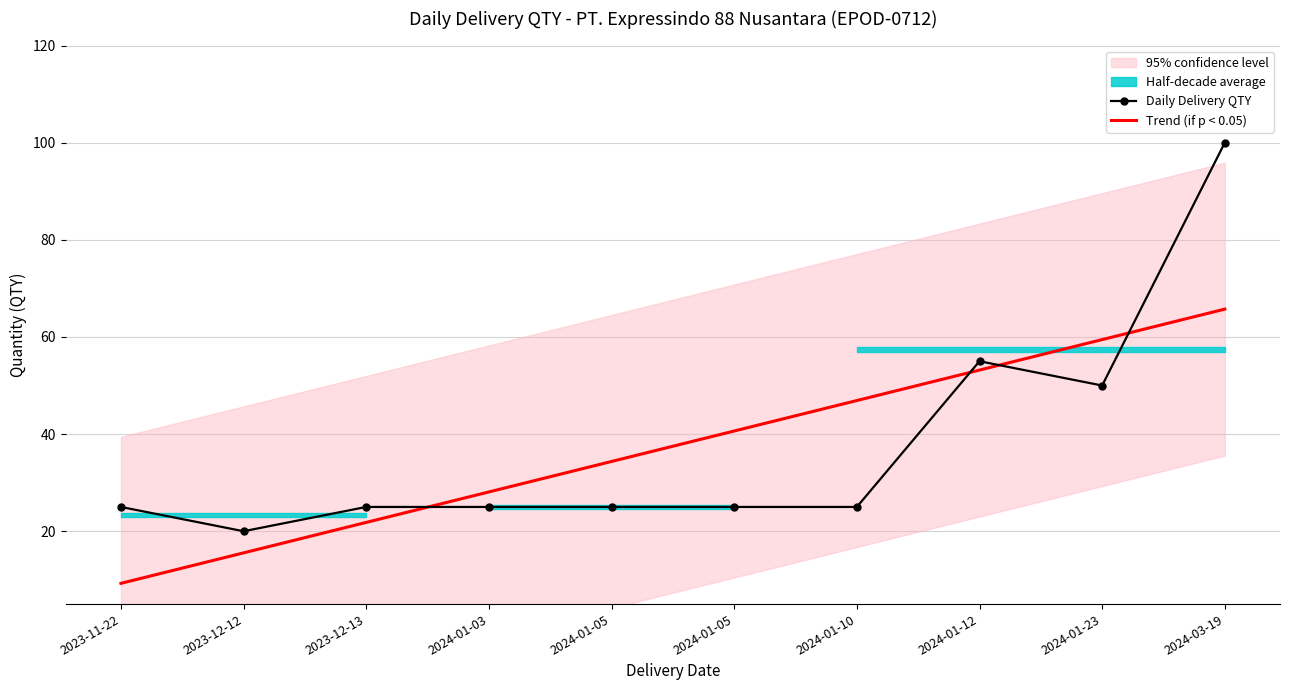

At how many categories does at least one series exceed 82?

1